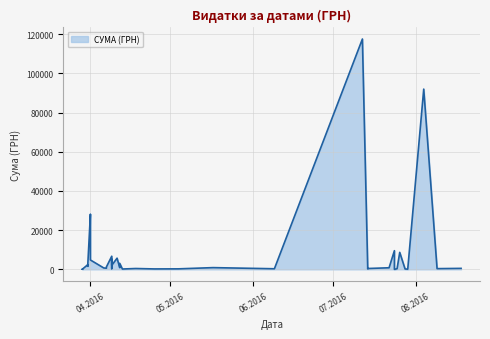

The value at 17.05.2016 is 881.4. True or false?

True